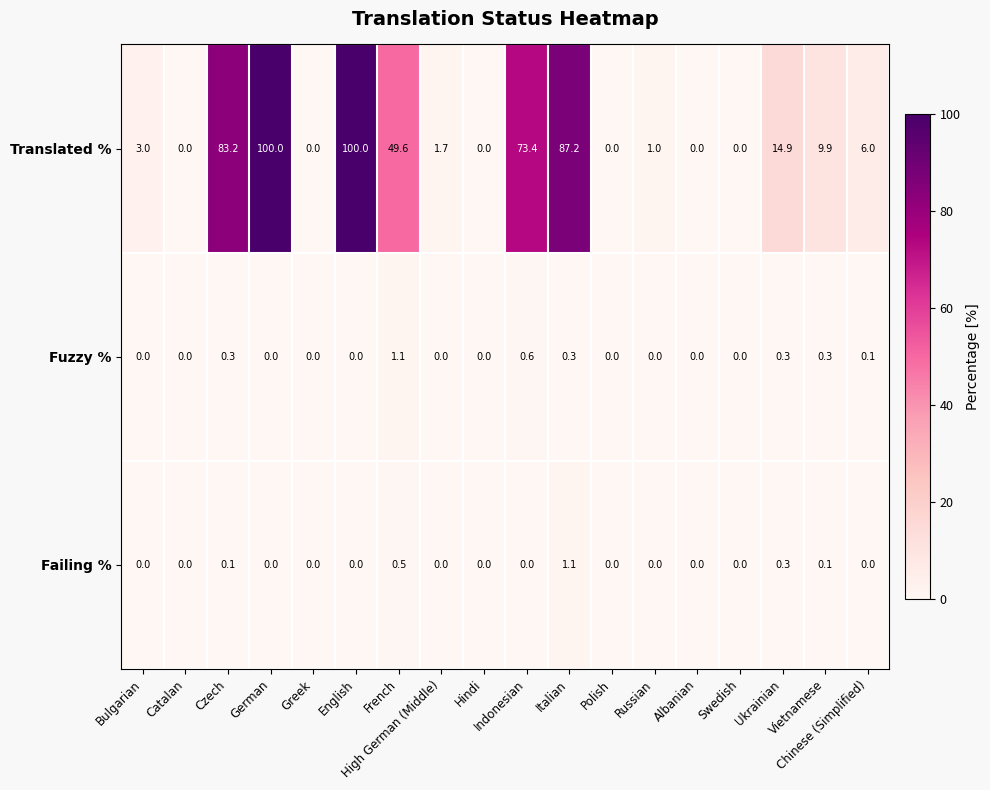

What is the total value across all series at Russian?

1.0